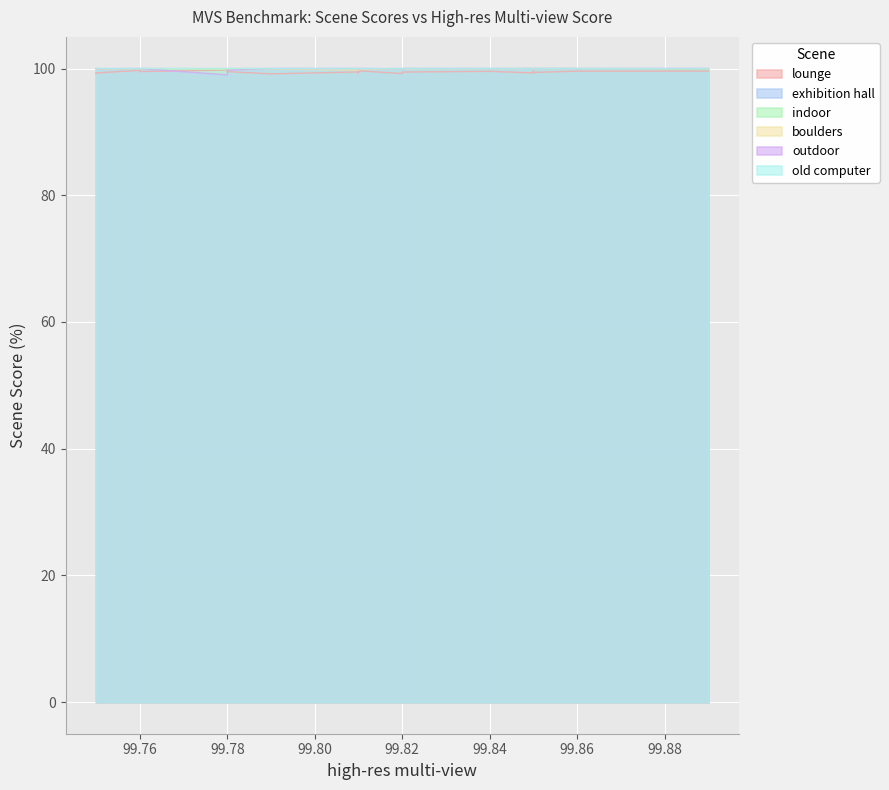

How many interior local peaks does the outdoor series have?

1